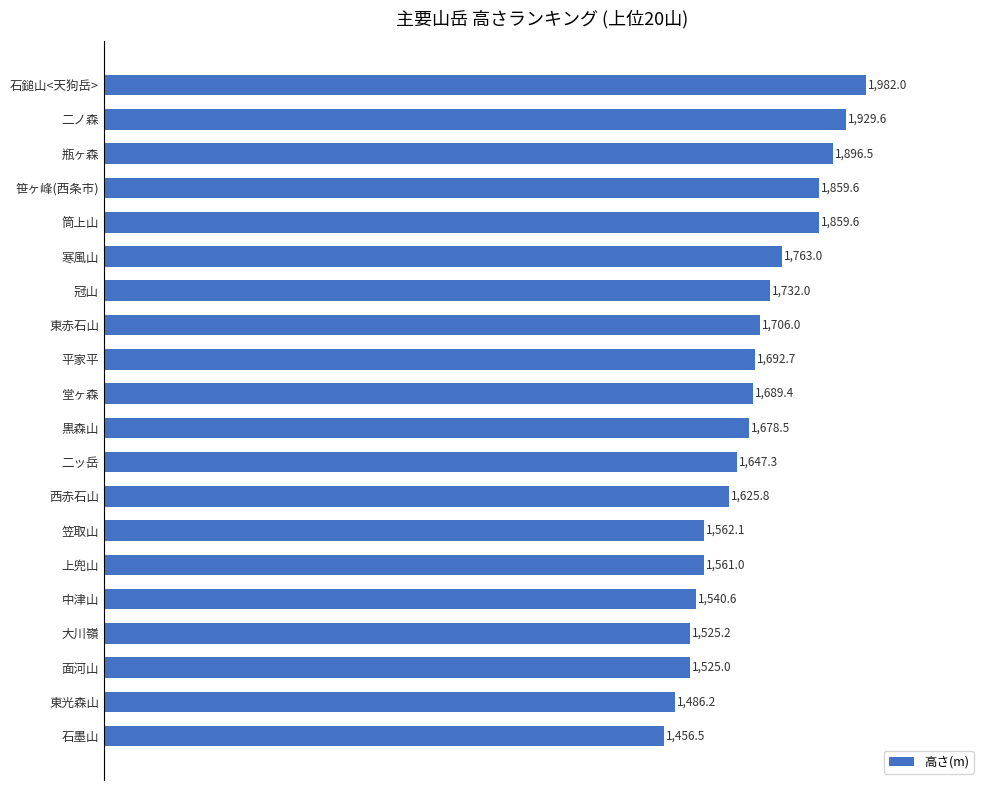

What position from the bottom is 上兜山?

6